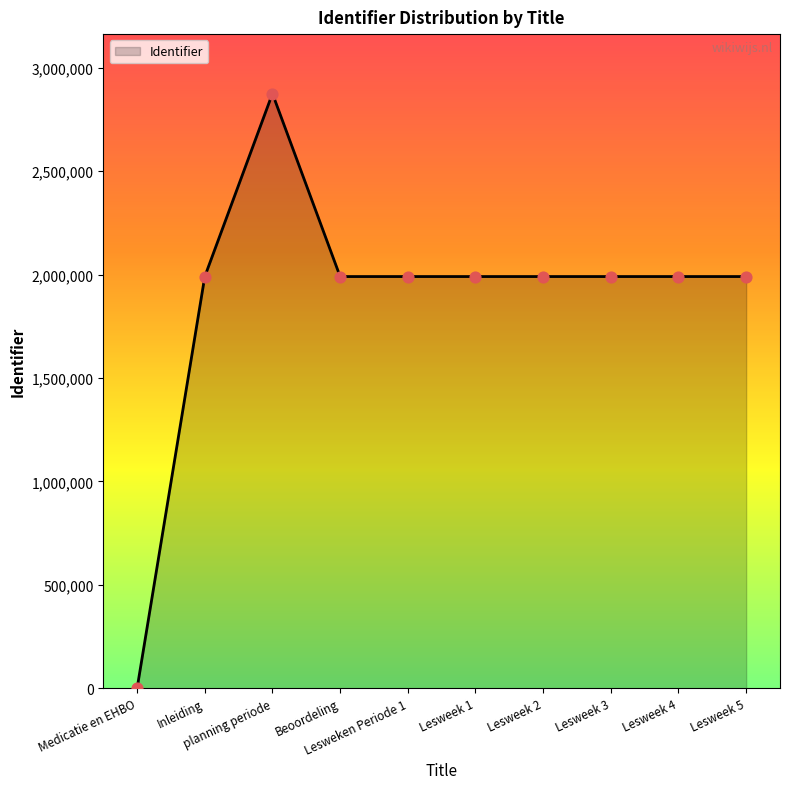

What is the greatest value displayed?

2874553